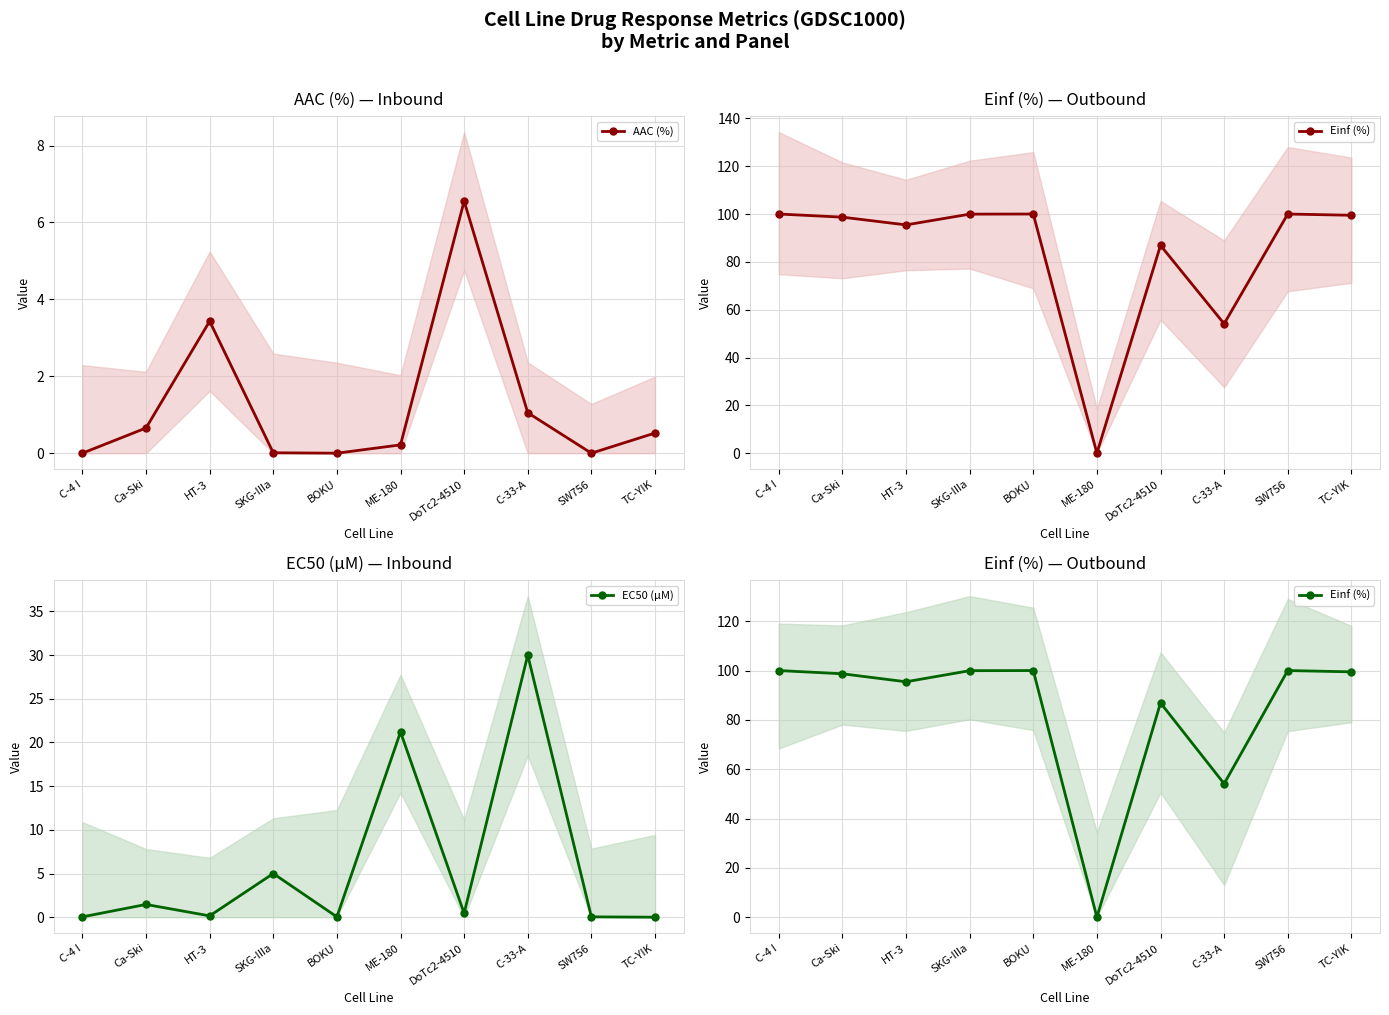

Rank the categories by AAC (%) value from highest to lowest.

DoTc2-4510, HT-3, C-33-A, Ca-Ski, TC-YIK, ME-180, SKG-IIIa, C-4 I, BOKU, SW756